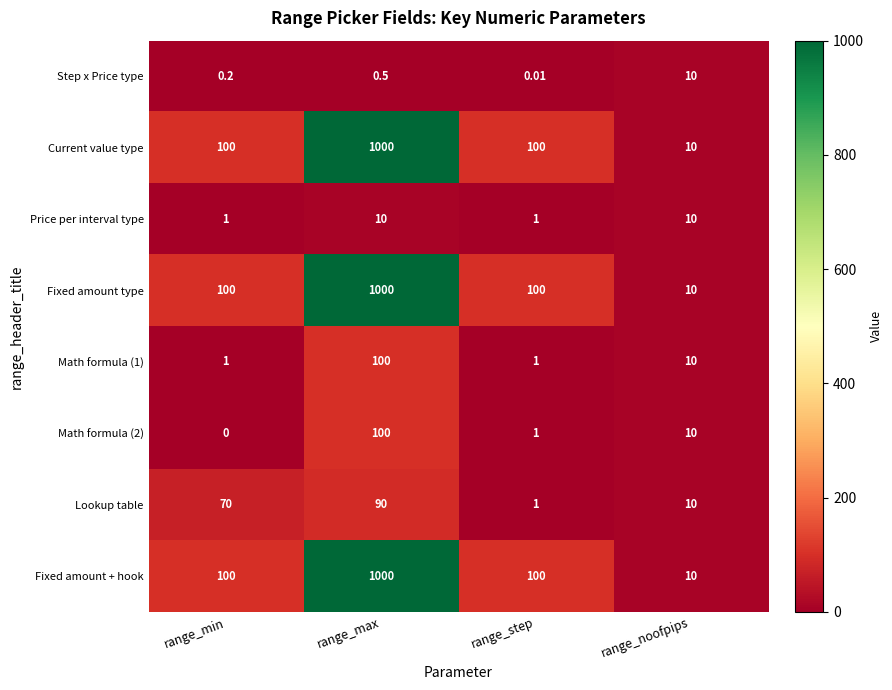

At how many categories does at least one series exceed 672?

1